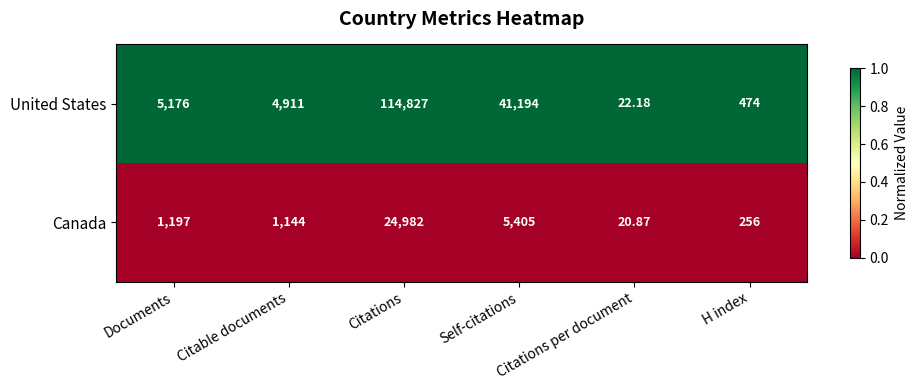

Rank the series by their maximum value, from lowest to highest.

Canada, United States